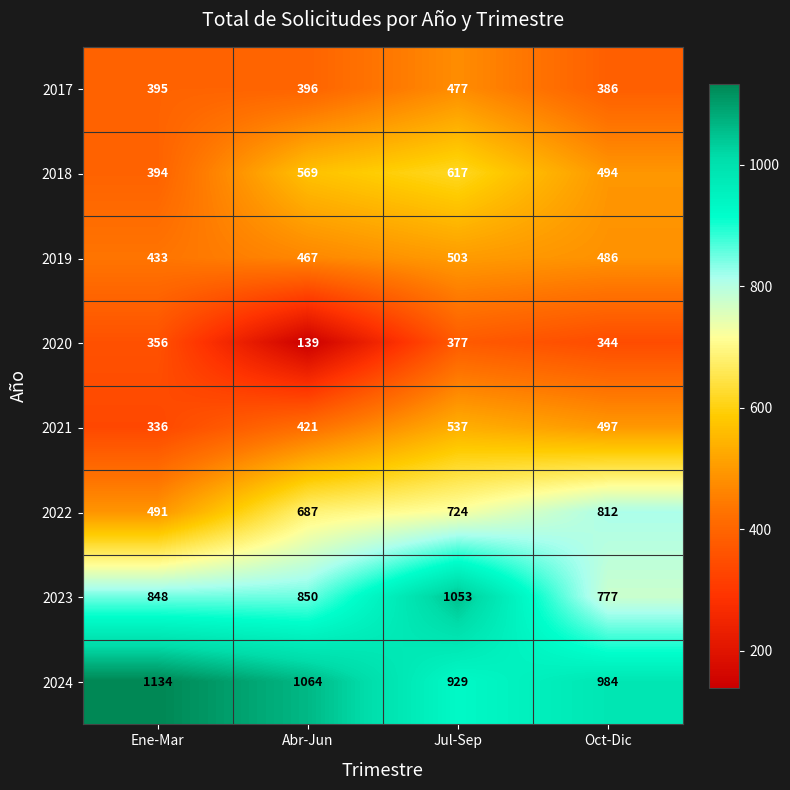

The value of 2022 at Jul-Sep is 724. True or false?

True